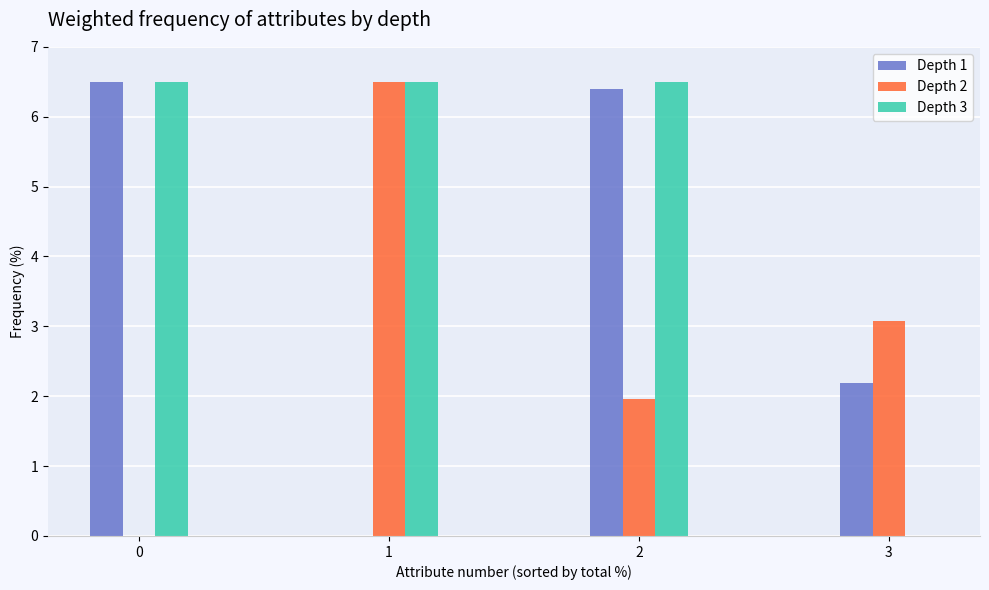

What is the spread (max minus min) of values at 0?

6.5